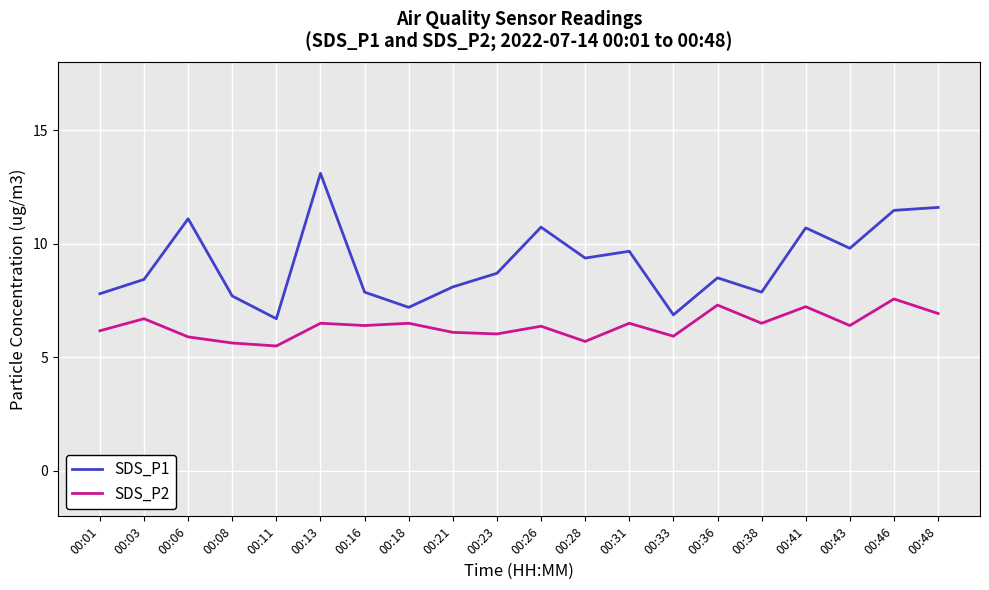

The SDS_P1 series shows 5.4 at 00:38. True or false?

False